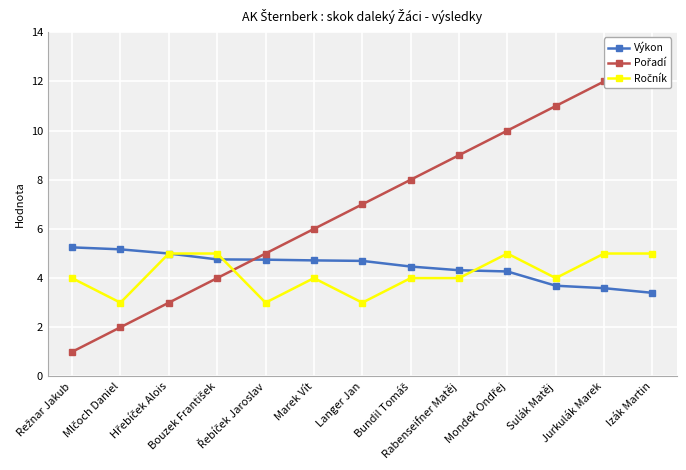

Reading left to right, list all the values displayed in this chart.

Výkon: Režnar Jakub=5.2	Mlčoch Daniel=5.2	Hřebíček Alois=5.0	Bouzek František=4.8	Řebíček Jaroslav=4.8	Marek Vít=4.7	Langer Jan=4.7	Bundil Tomáš=4.5	Rabenseifner Matěj=4.3	Mondek Ondřej=4.3	Sulák Matěj=3.7	Jurkulák Marek=3.6	Izák Martin=3.4
Pořadí: Režnar Jakub=1.0	Mlčoch Daniel=2.0	Hřebíček Alois=3.0	Bouzek František=4.0	Řebíček Jaroslav=5.0	Marek Vít=6.0	Langer Jan=7.0	Bundil Tomáš=8.0	Rabenseifner Matěj=9.0	Mondek Ondřej=10.0	Sulák Matěj=11.0	Jurkulák Marek=12.0	Izák Martin=13.0
Ročník: Režnar Jakub=4.0	Mlčoch Daniel=3.0	Hřebíček Alois=5.0	Bouzek František=5.0	Řebíček Jaroslav=3.0	Marek Vít=4.0	Langer Jan=3.0	Bundil Tomáš=4.0	Rabenseifner Matěj=4.0	Mondek Ondřej=5.0	Sulák Matěj=4.0	Jurkulák Marek=5.0	Izák Martin=5.0